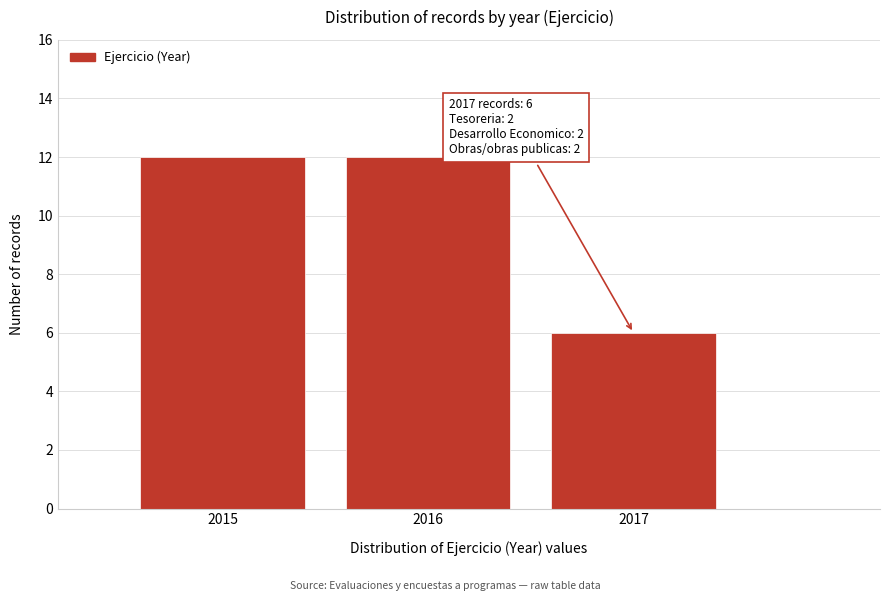

Reading right to left, transcribe all the data shown in this chart.

2017=6	2016=12	2015=12